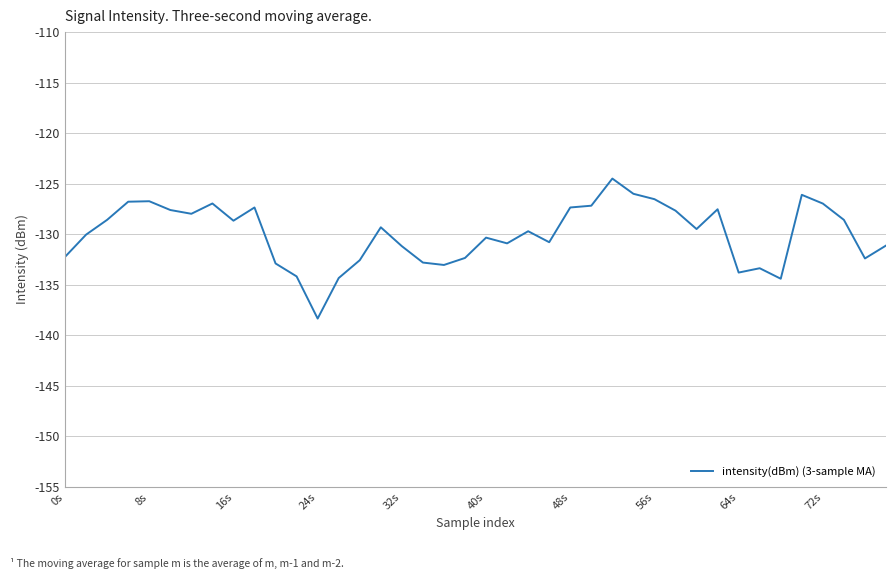

What is the difference between the maximum and minimum values?

13.9